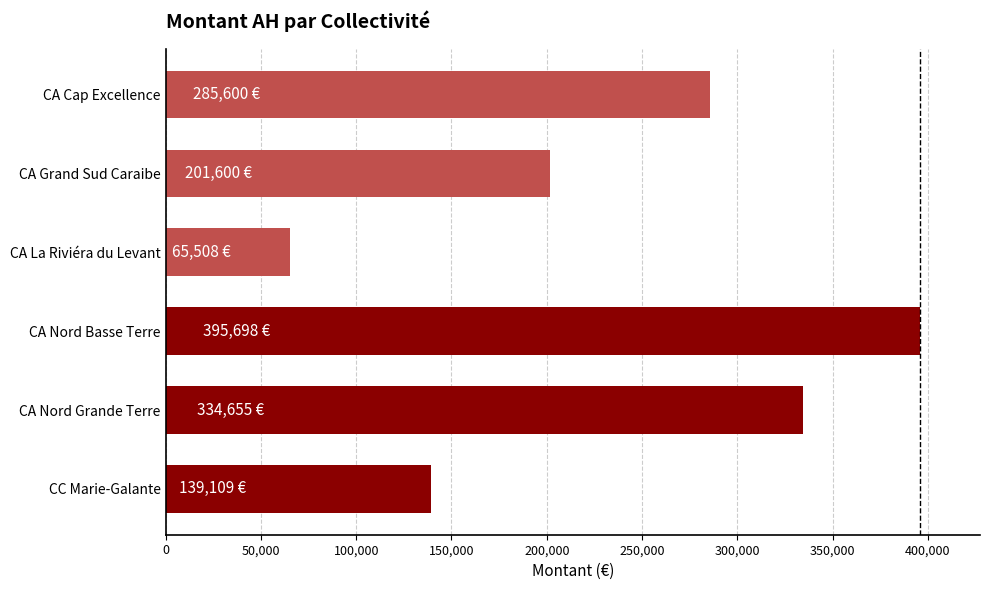

What is the label of the 3rd bar from the bottom?

CA Nord Basse Terre